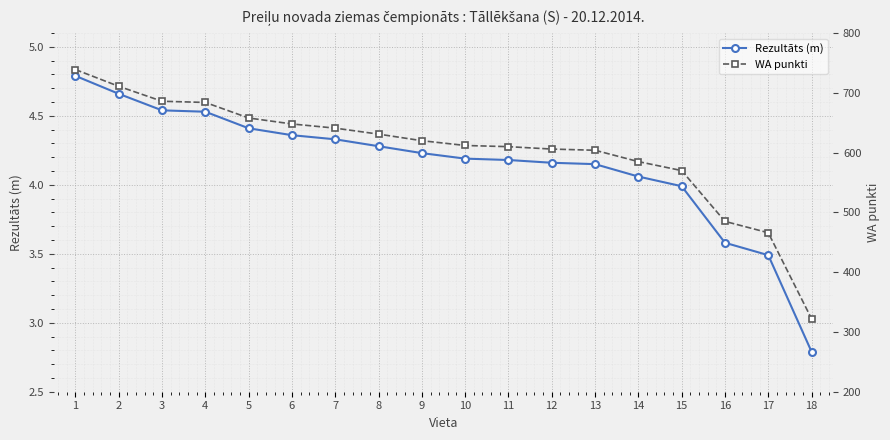

At which label does WA punkti first exceed 620?

1